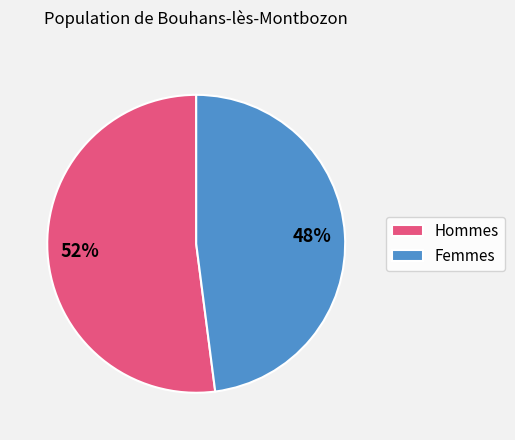

Is there a majority slice in this chart?

Yes